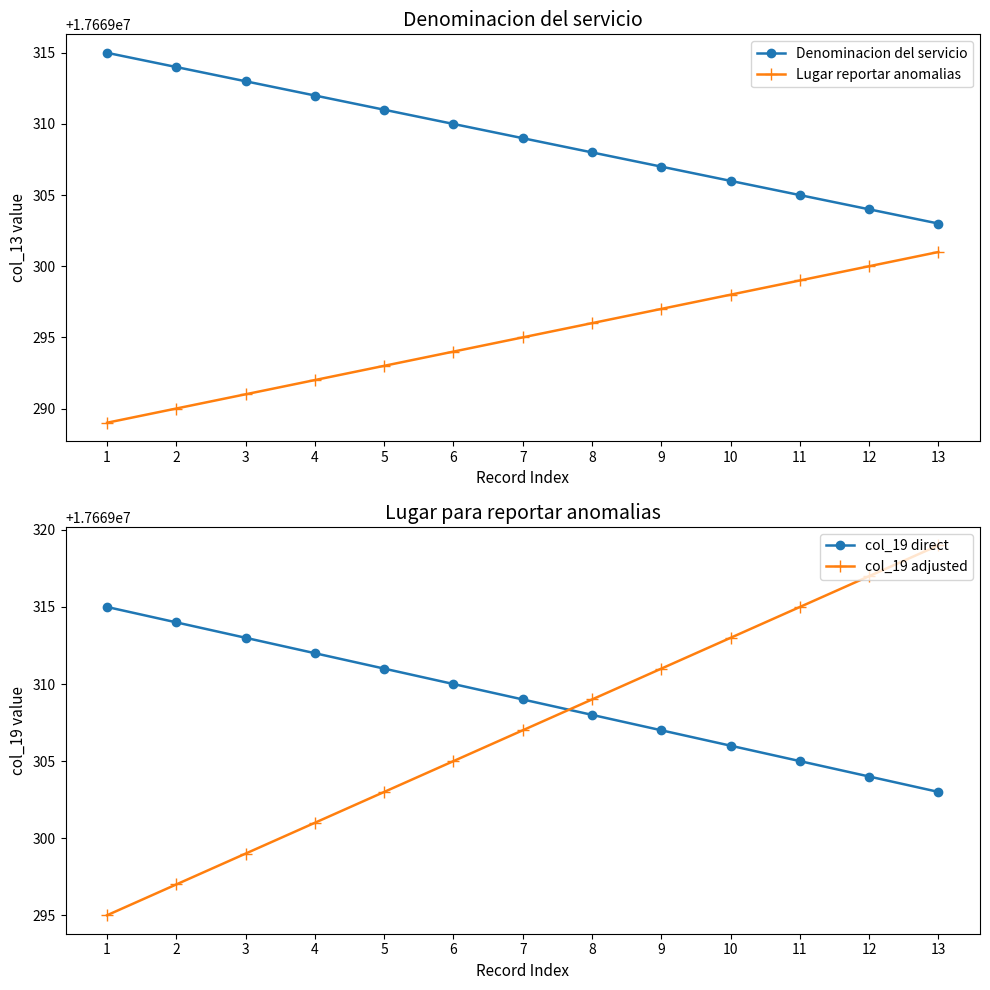

Reading right to left, what are all the values shown in this chart?

Denominacion del servicio: 13=17669303	12=17669304	11=17669305	10=17669306	9=17669307	8=17669308	7=17669309	6=17669310	5=17669311	4=17669312	3=17669313	2=17669314	1=17669315
Lugar reportar anomalias: 13=17669301	12=17669300	11=17669299	10=17669298	9=17669297	8=17669296	7=17669295	6=17669294	5=17669293	4=17669292	3=17669291	2=17669290	1=17669289
col_19 direct: 13=17669303	12=17669304	11=17669305	10=17669306	9=17669307	8=17669308	7=17669309	6=17669310	5=17669311	4=17669312	3=17669313	2=17669314	1=17669315
col_19 adjusted: 13=17669319	12=17669317	11=17669315	10=17669313	9=17669311	8=17669309	7=17669307	6=17669305	5=17669303	4=17669301	3=17669299	2=17669297	1=17669295